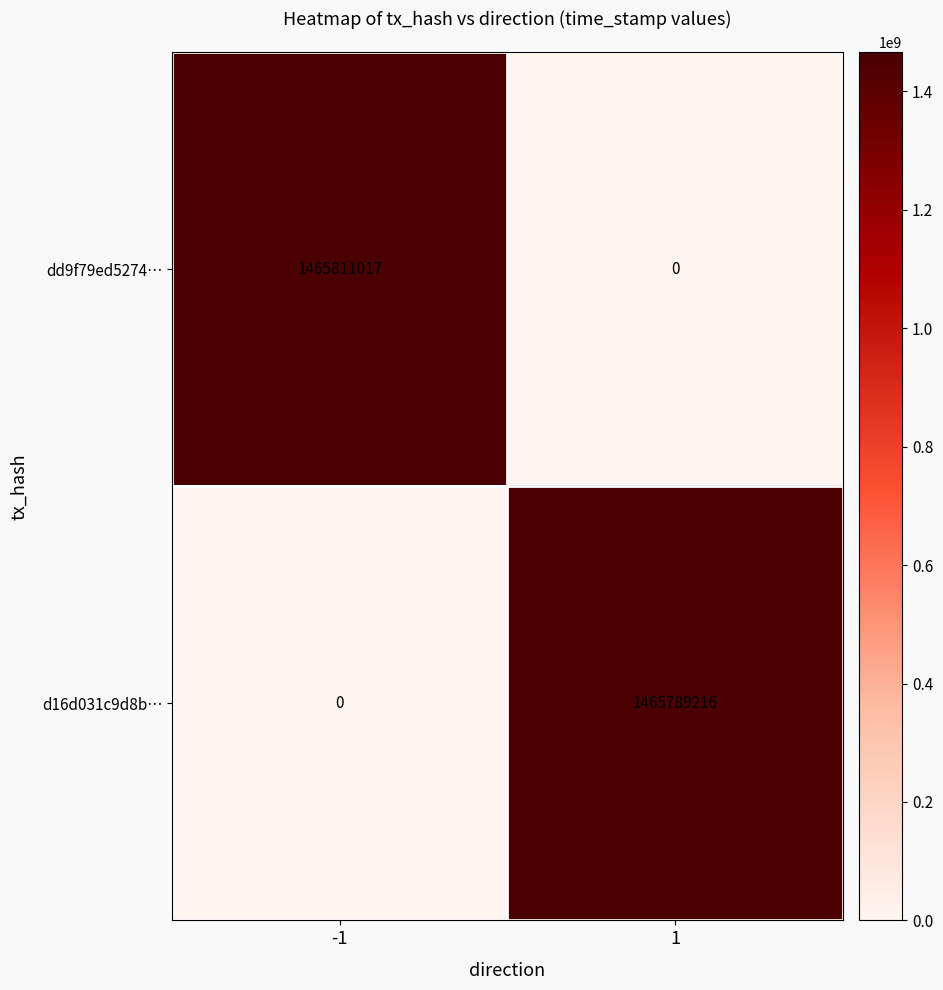

Which series has the widest spread of values?

dd9f79ed5274…